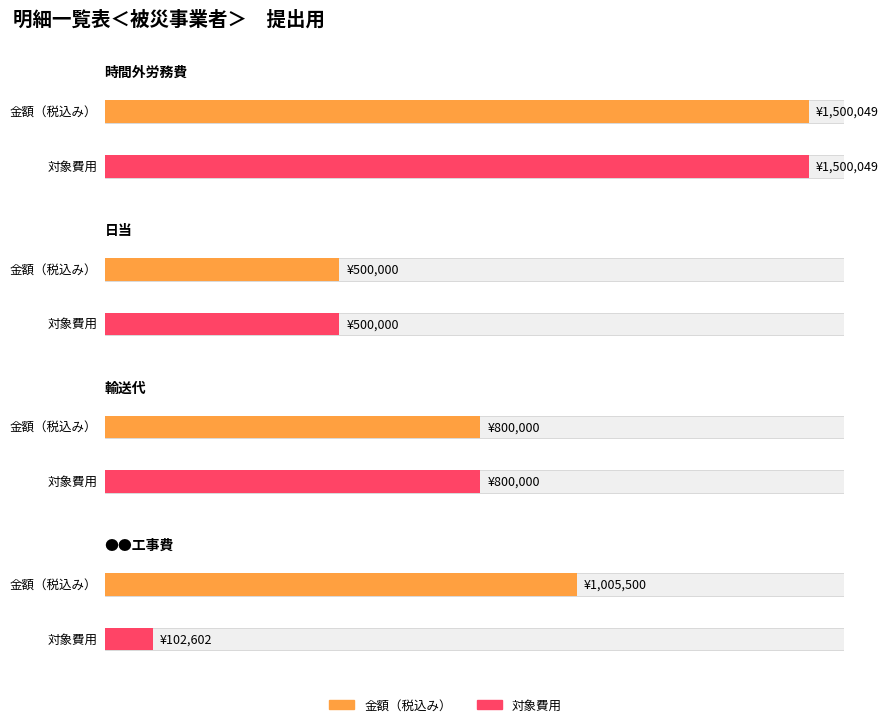

At which category does the chart reach its peak across all series?

時間外労務費